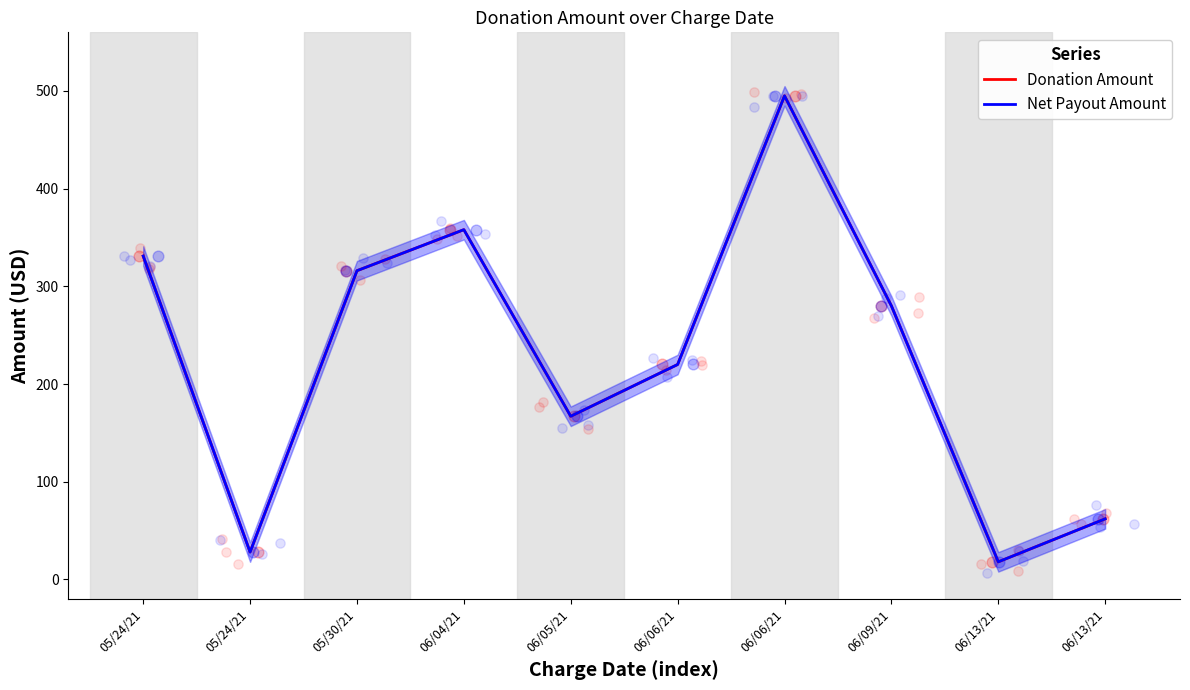

Which series has the largest total across all categories?

Donation Amount